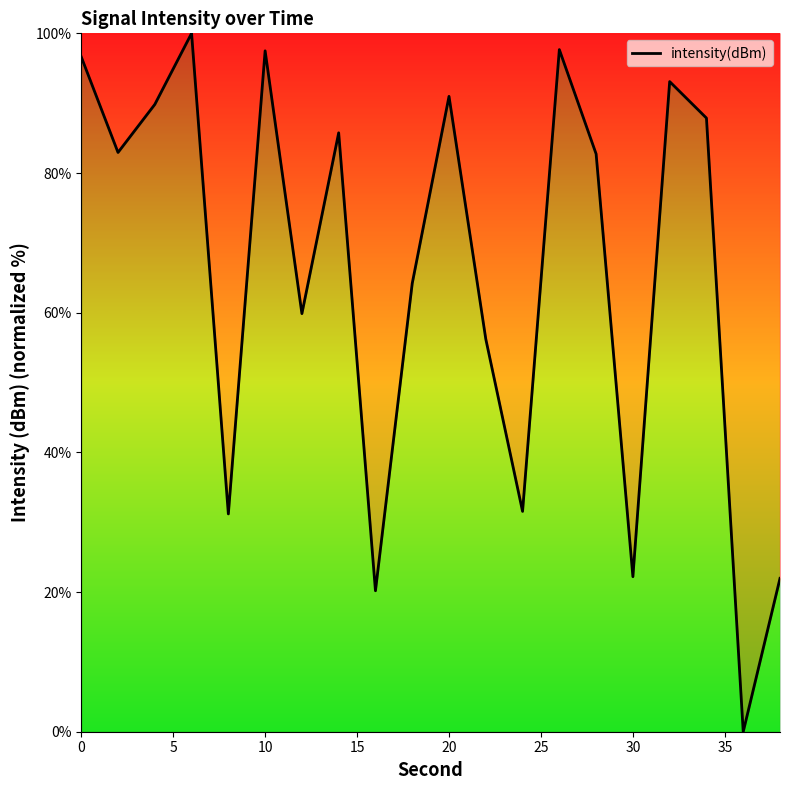

What is the greatest value displayed?

100.0